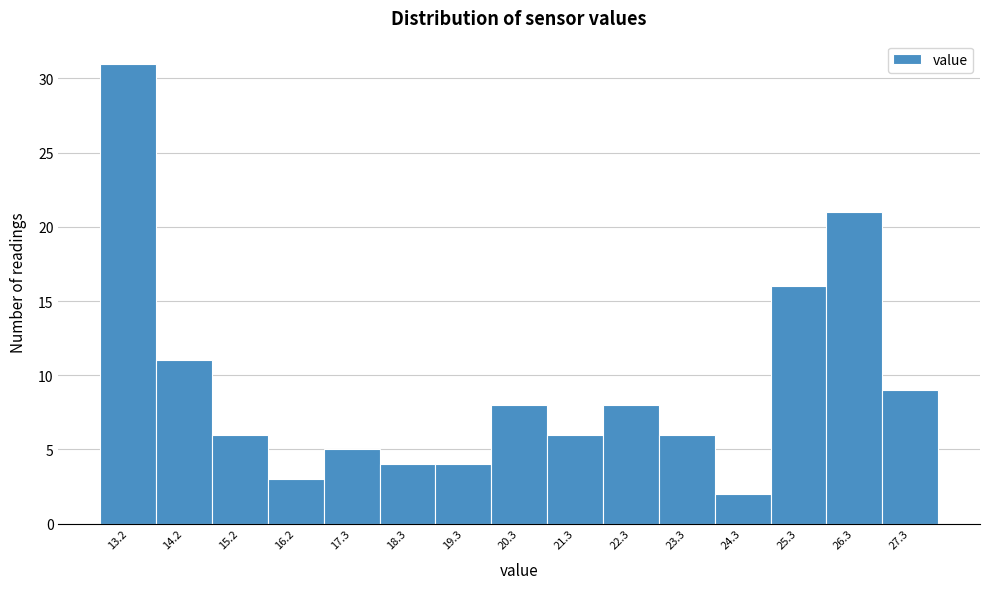

Over which range of the x-axis is the bar tallest?

12.8 to 13.8